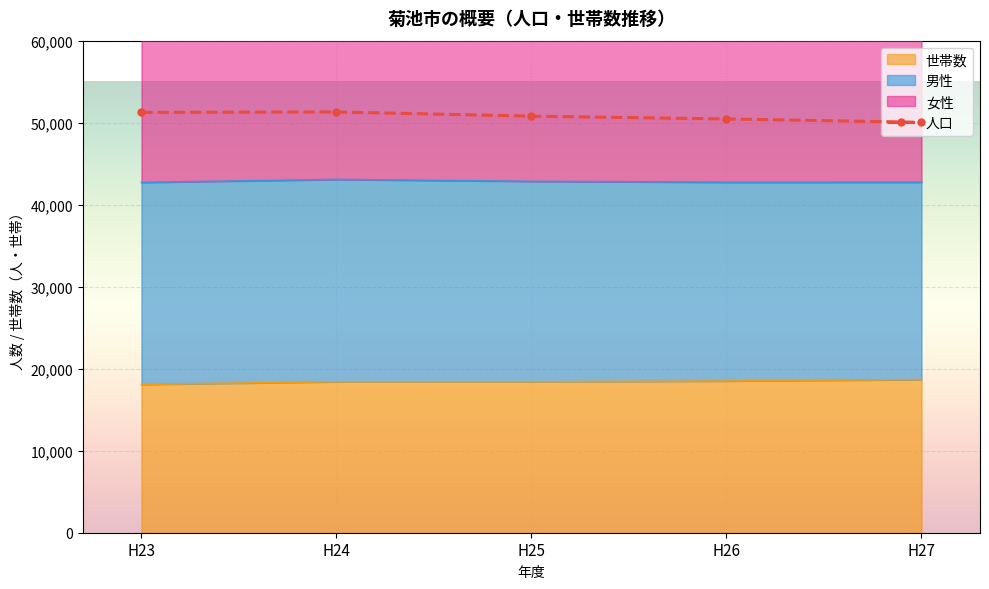

How many lines are shown in the chart?

1